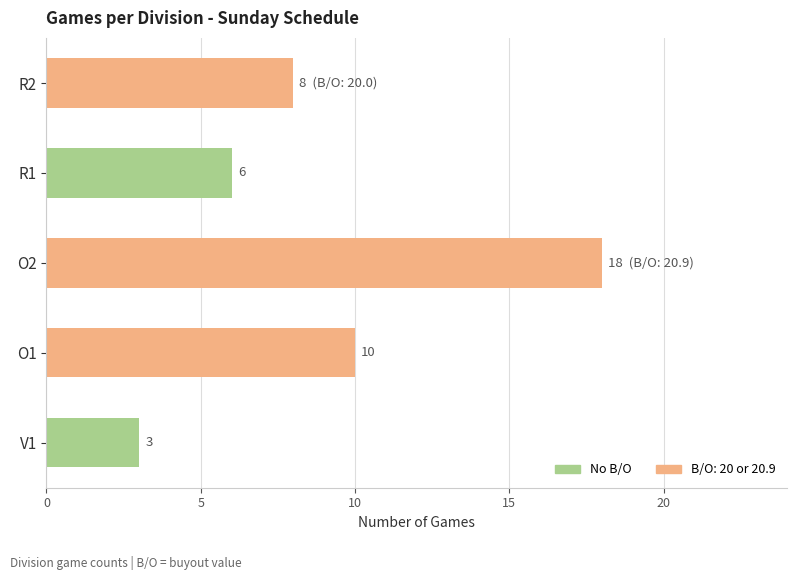

Reading left to right, list all the values displayed in this chart.

3	10	18	6	8